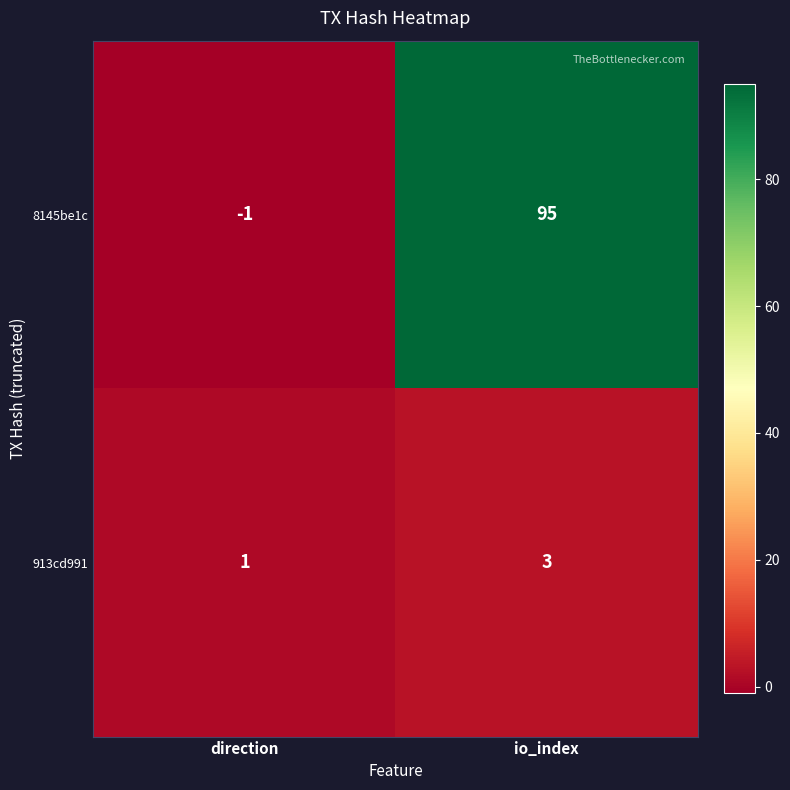

What is the maximum value shown in the chart?

95